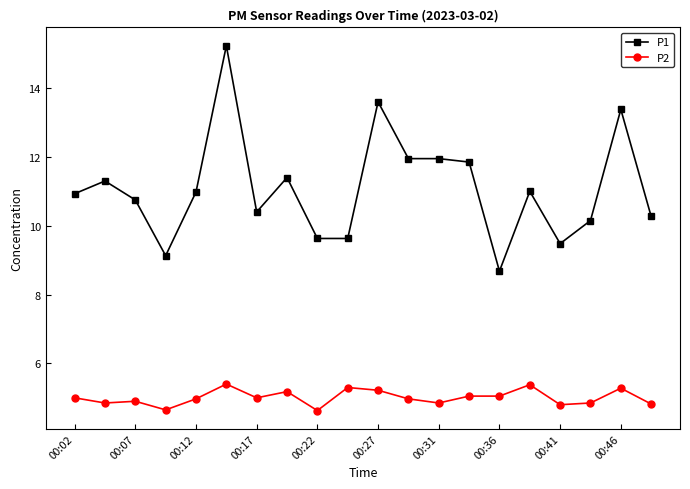

How many distinct data groups are displayed?

2